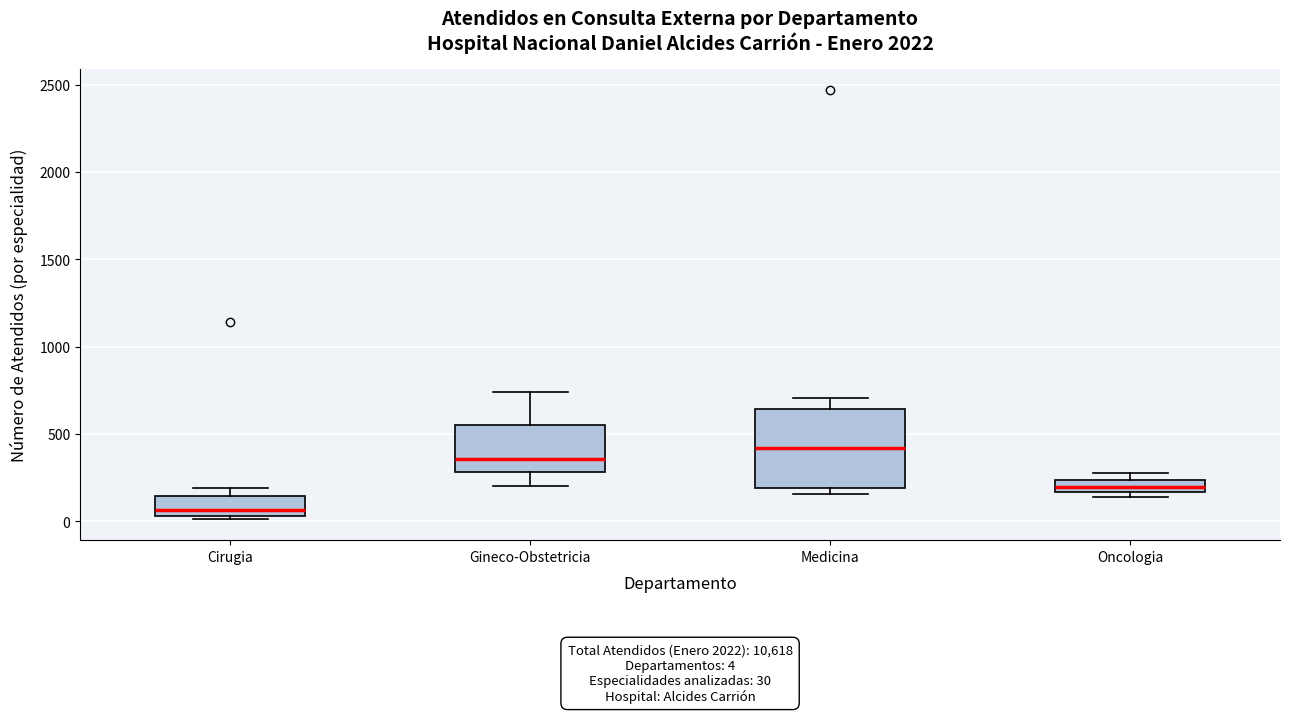

Which box is the tallest, from its lower edge to its upper edge?

Medicina